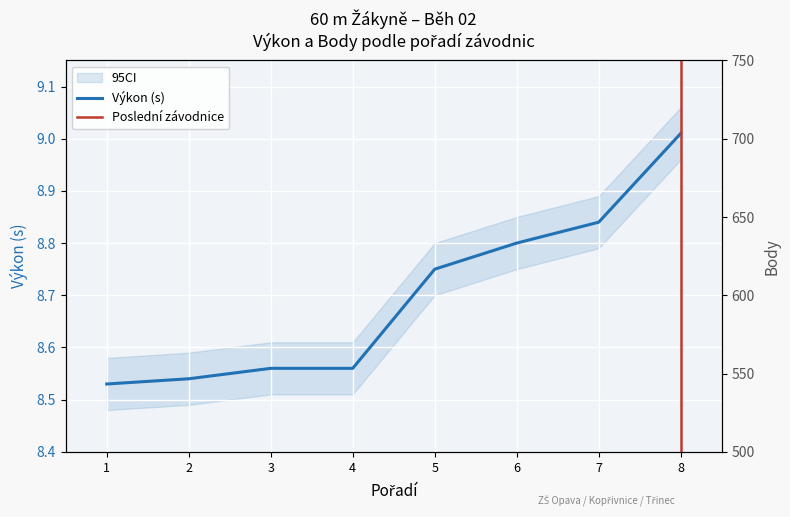

What is the average value of the Body series?

646.5